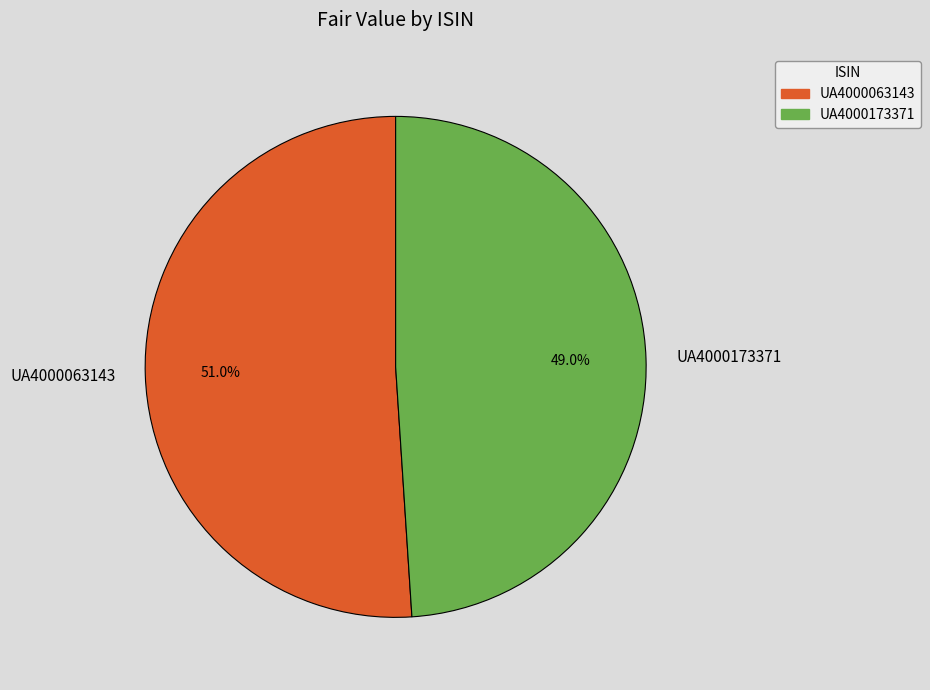

To the nearest percent, what percentage of the pie is UA4000063143?

51%